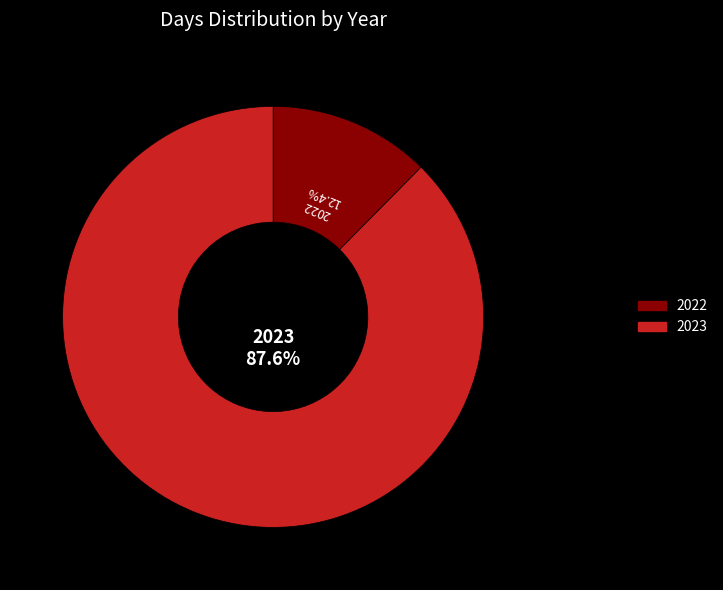

Approximately how many times larger is the value at 2022 compared to 2023?

0.1